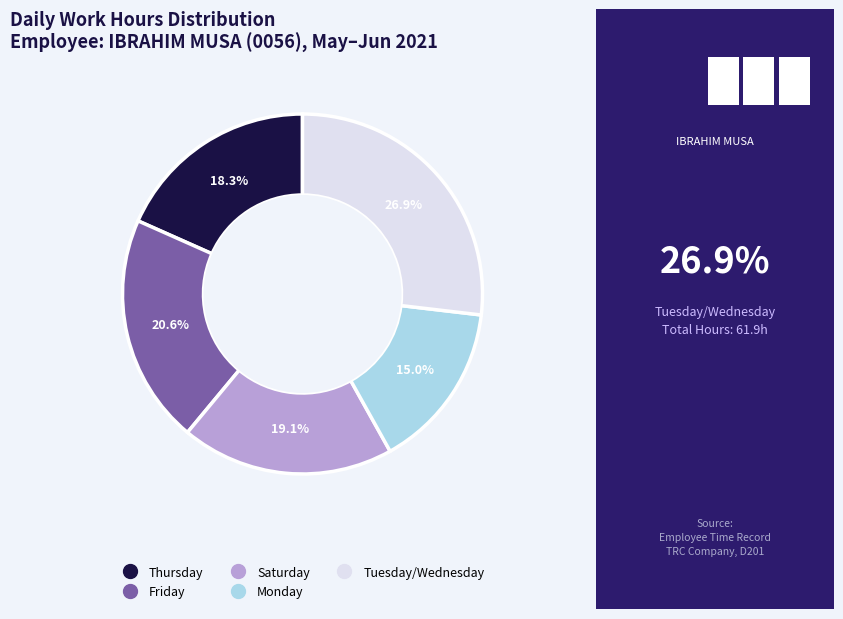

Is there any slice that represents more than half of the pie?

No